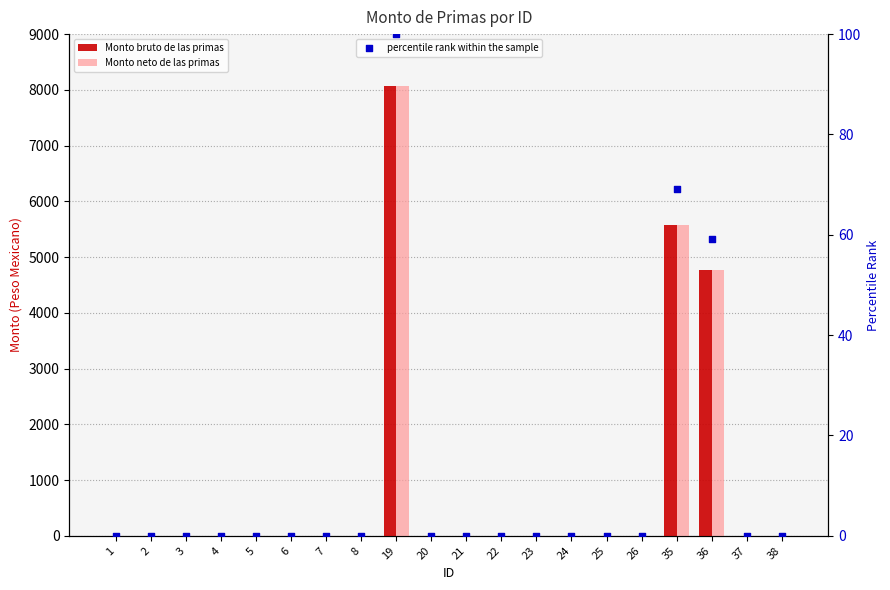

Which series contains the lowest Y value?

Monto bruto de las primas